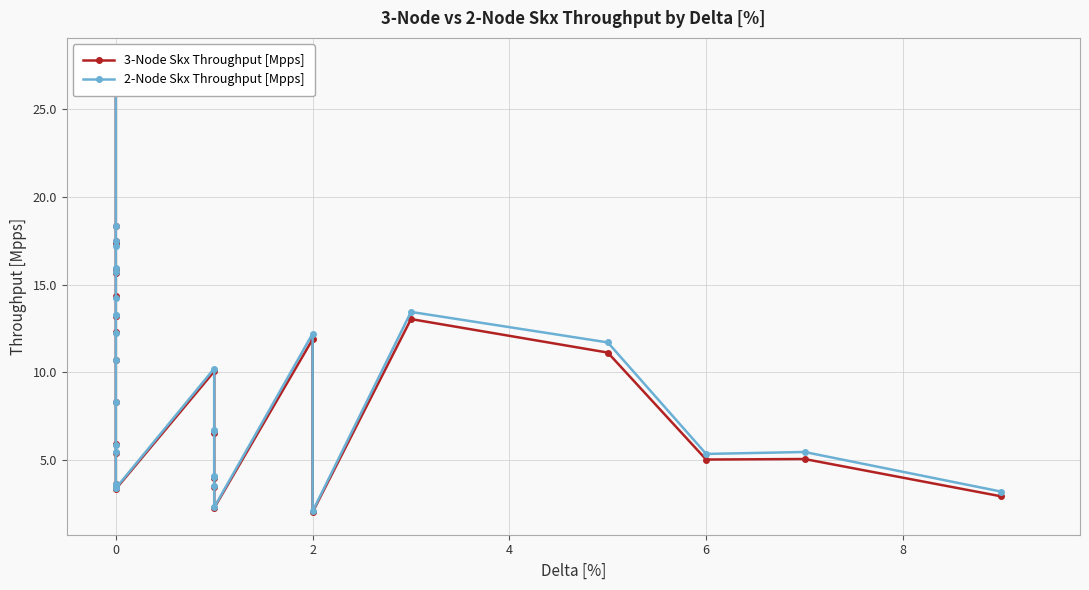

What is the sum of all 3-Node Skx Throughput [Mpps] values?

325.5